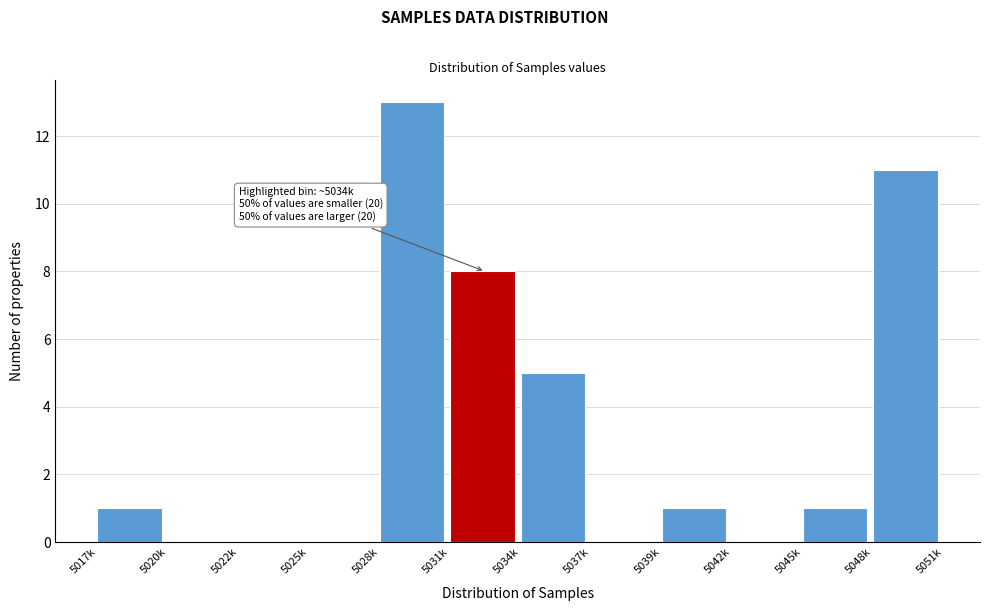

Reading left to right, extract all data points from this chart.

5017k=1	5020k=0	5022k=0	5025k=0	5028k=13	5031k=8	5034k=5	5037k=0	5039k=1	5042k=0	5045k=1	5048k=11